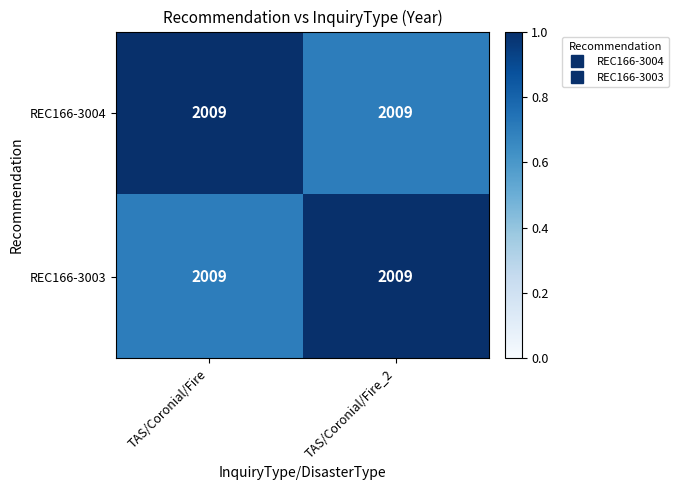

Is it true that REC166-3003 equals 1.3 at TAS/Coronial/Fire_2?

False